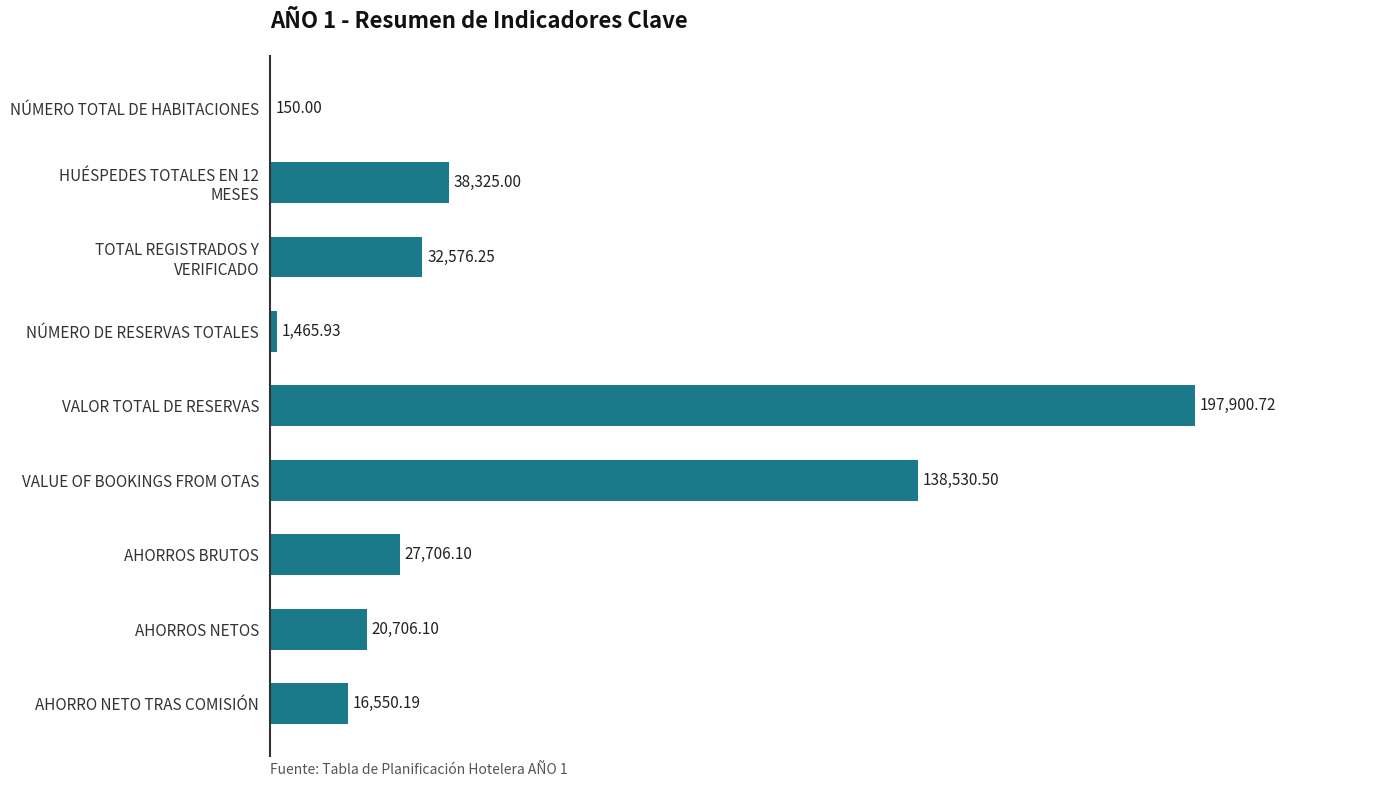

At which label is the value closest to 99025?

VALUE OF BOOKINGS FROM OTAS